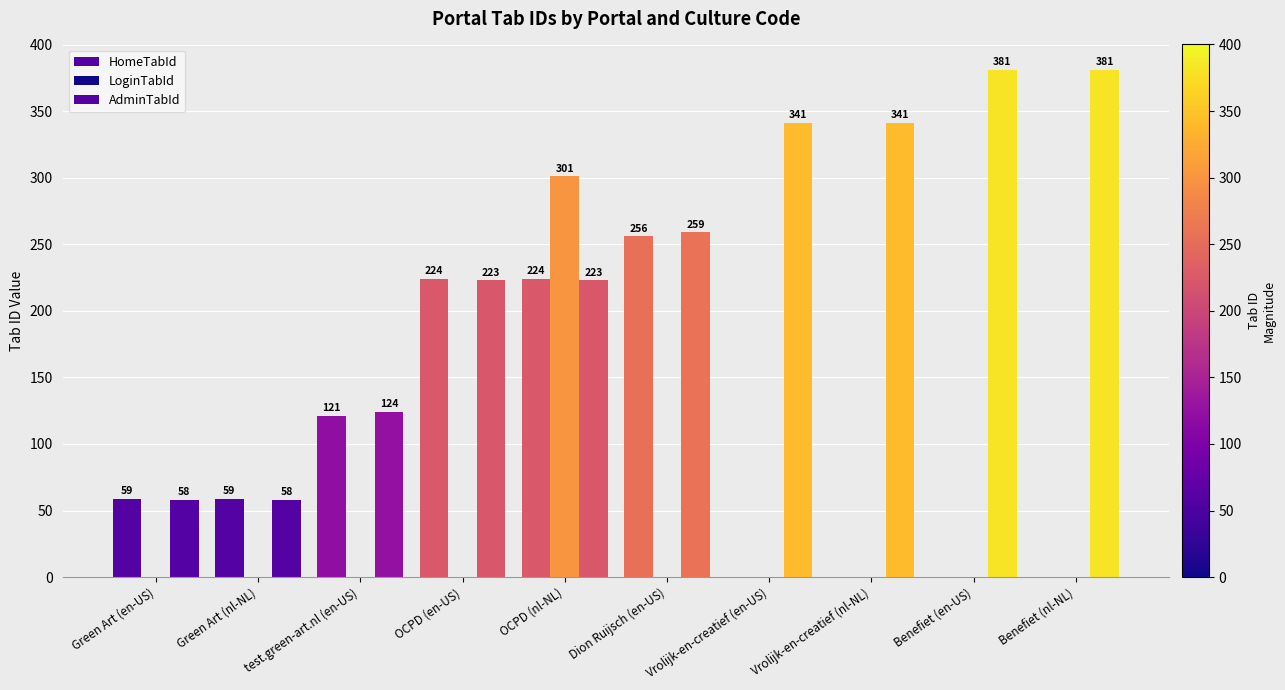

Which series changed the most between test.green-art.nl (en-US) and Vrolijk-en-creatief (nl-NL)?

AdminTabId